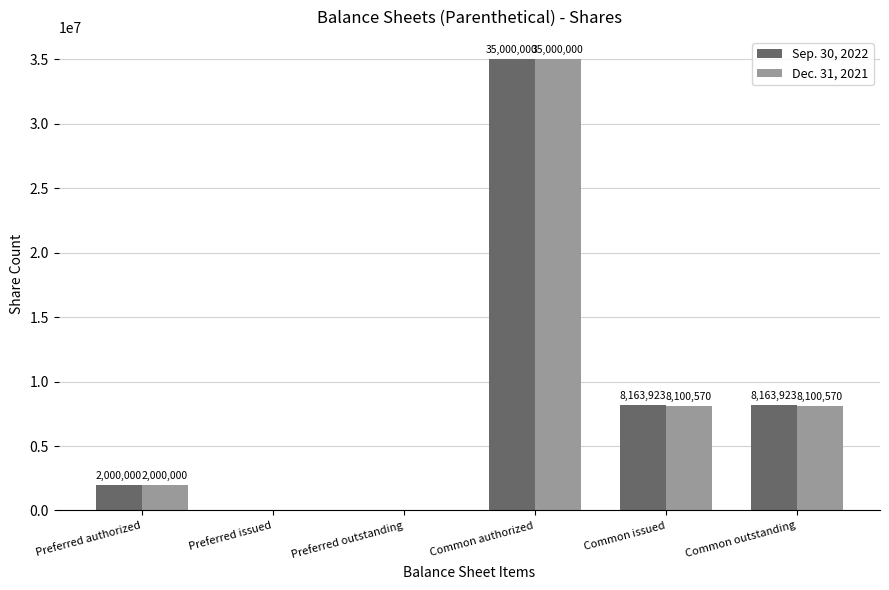

Reading left to right, extract all data points from this chart.

Sep. 30, 2022: Preferred authorized=2000000	Preferred issued=0	Preferred outstanding=0	Common authorized=35000000	Common issued=8163923	Common outstanding=8163923
Dec. 31, 2021: Preferred authorized=2000000	Preferred issued=0	Preferred outstanding=0	Common authorized=35000000	Common issued=8100570	Common outstanding=8100570